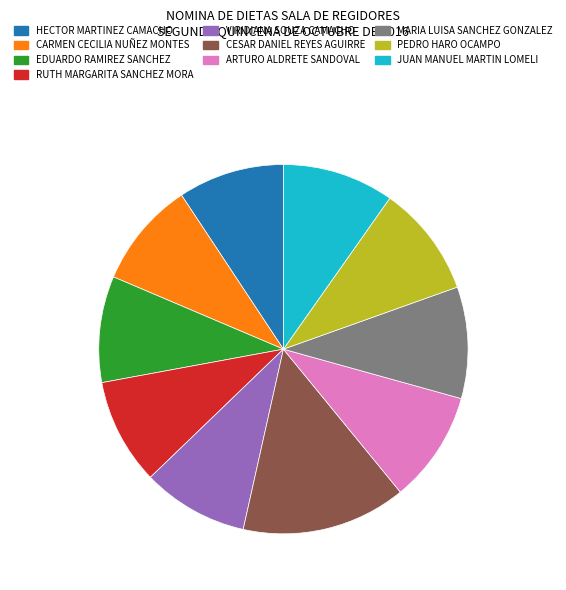

Approximately how many times larger is the value at JUAN MANUEL MARTIN LOMELI compared to EDUARDO RAMIREZ SANCHEZ?

1.1